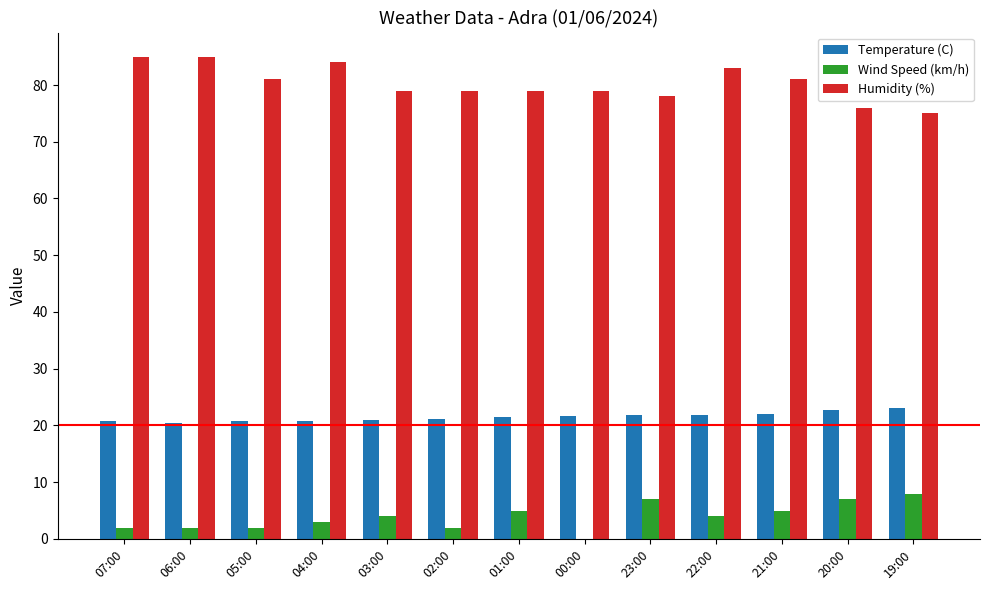

Where does the Humidity (%) series first go above 79?

07:00